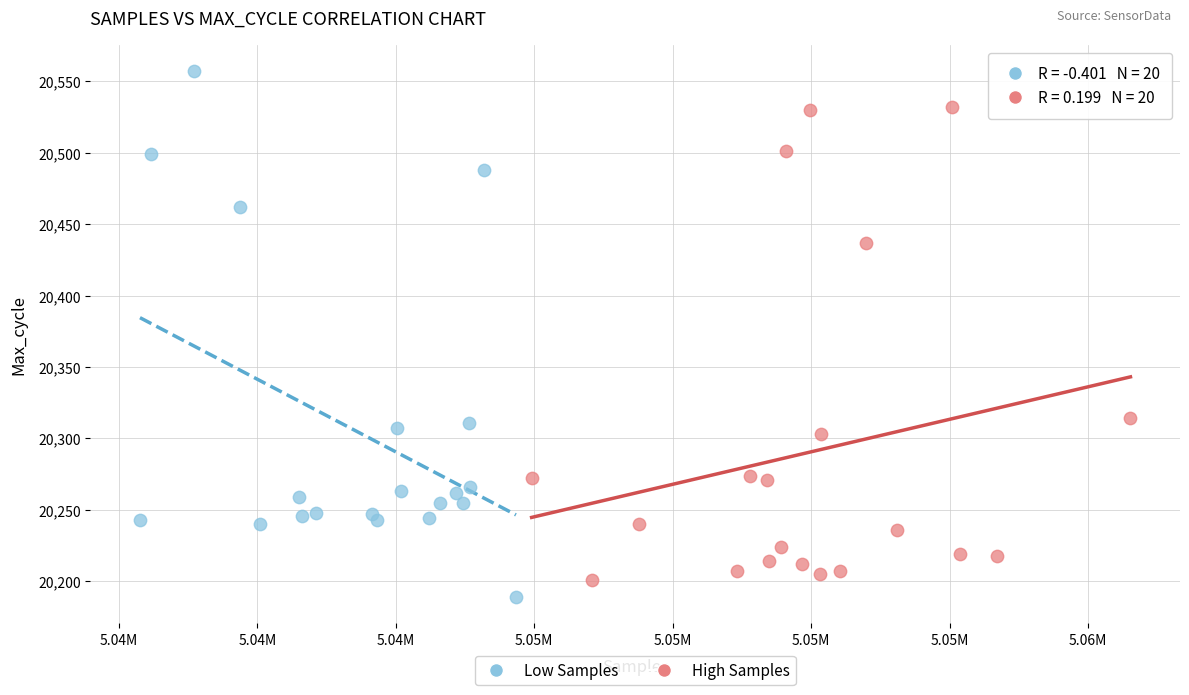

Which series reaches the maximum Y coordinate?

Low Samples